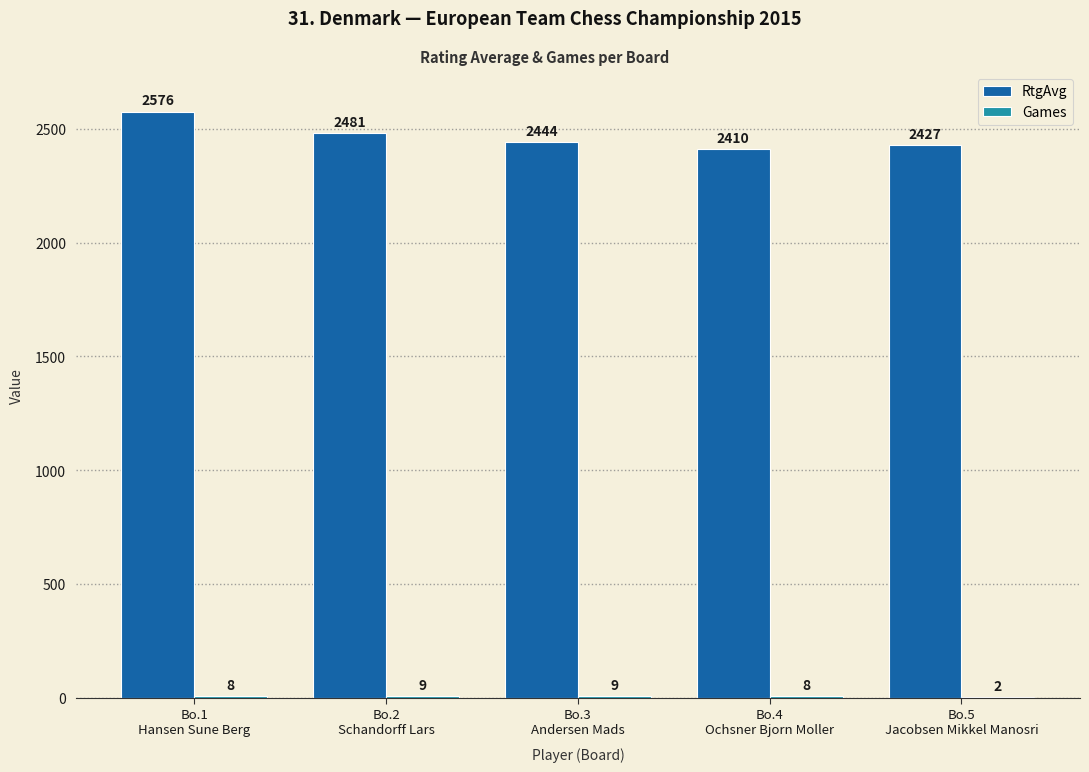

True or false: RtgAvg has a value of 2427 at Bo.5
Jacobsen Mikkel Manosri.

True